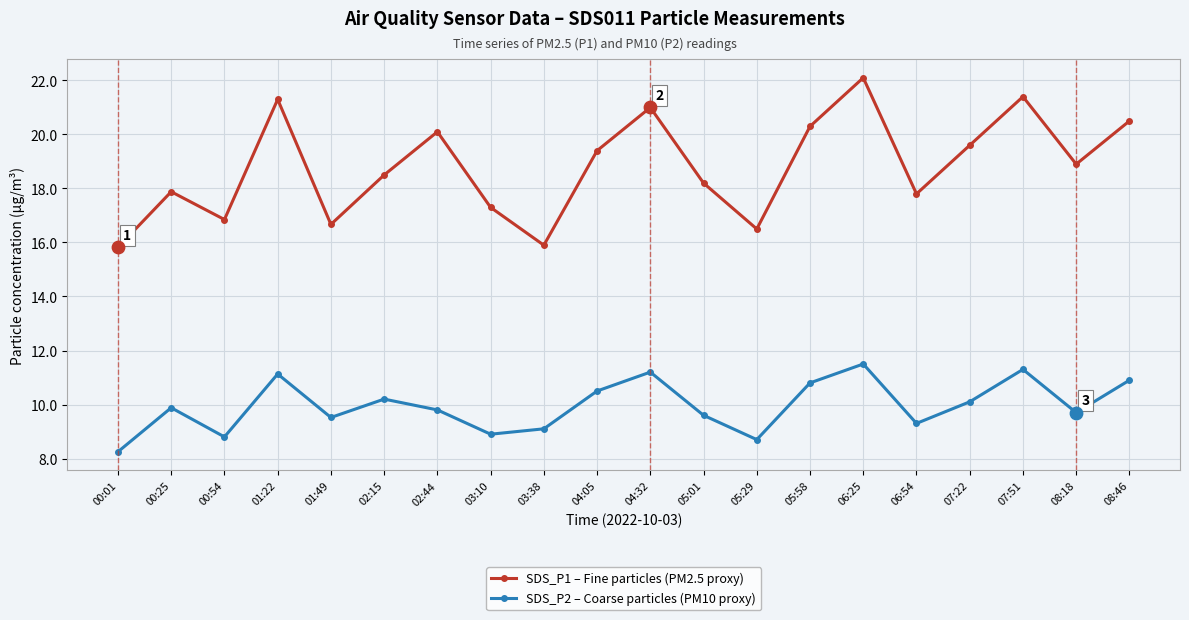

Which series has the largest range (max minus min)?

SDS_P1 – Fine particles (PM2.5 proxy)